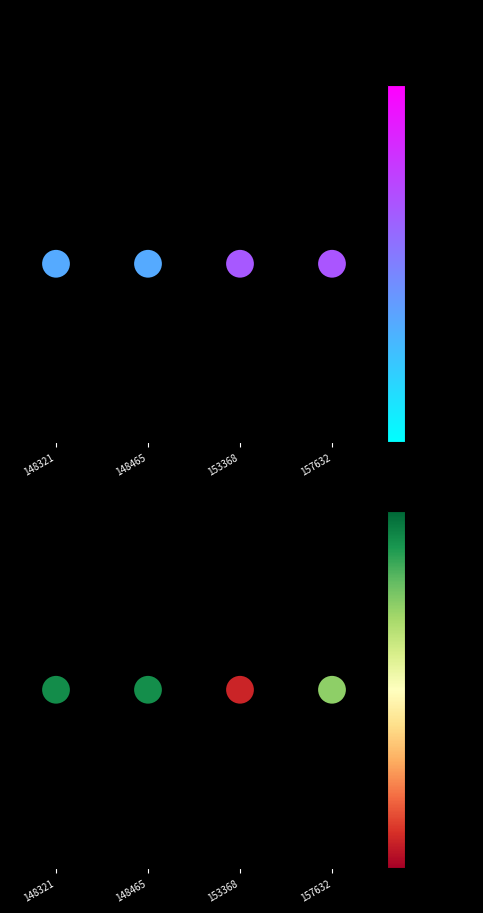

What is the spread (max minus min) of values at 157632?

134.0